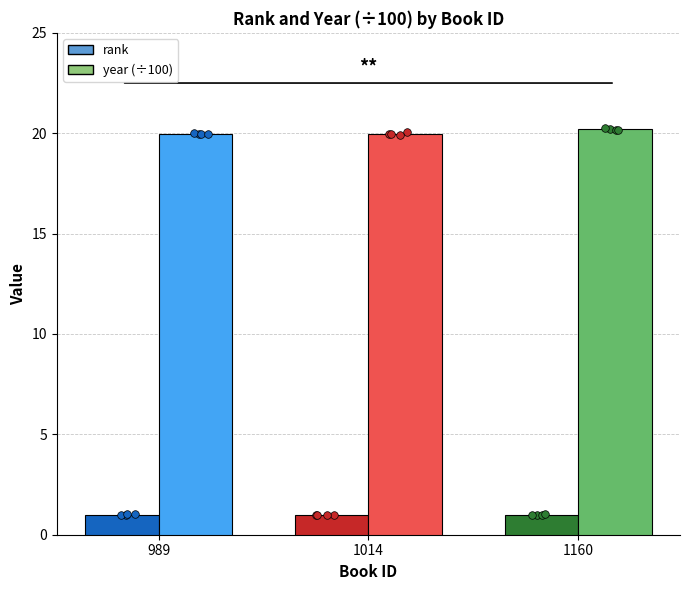

Which series reaches the maximum Y coordinate?

year (÷100)